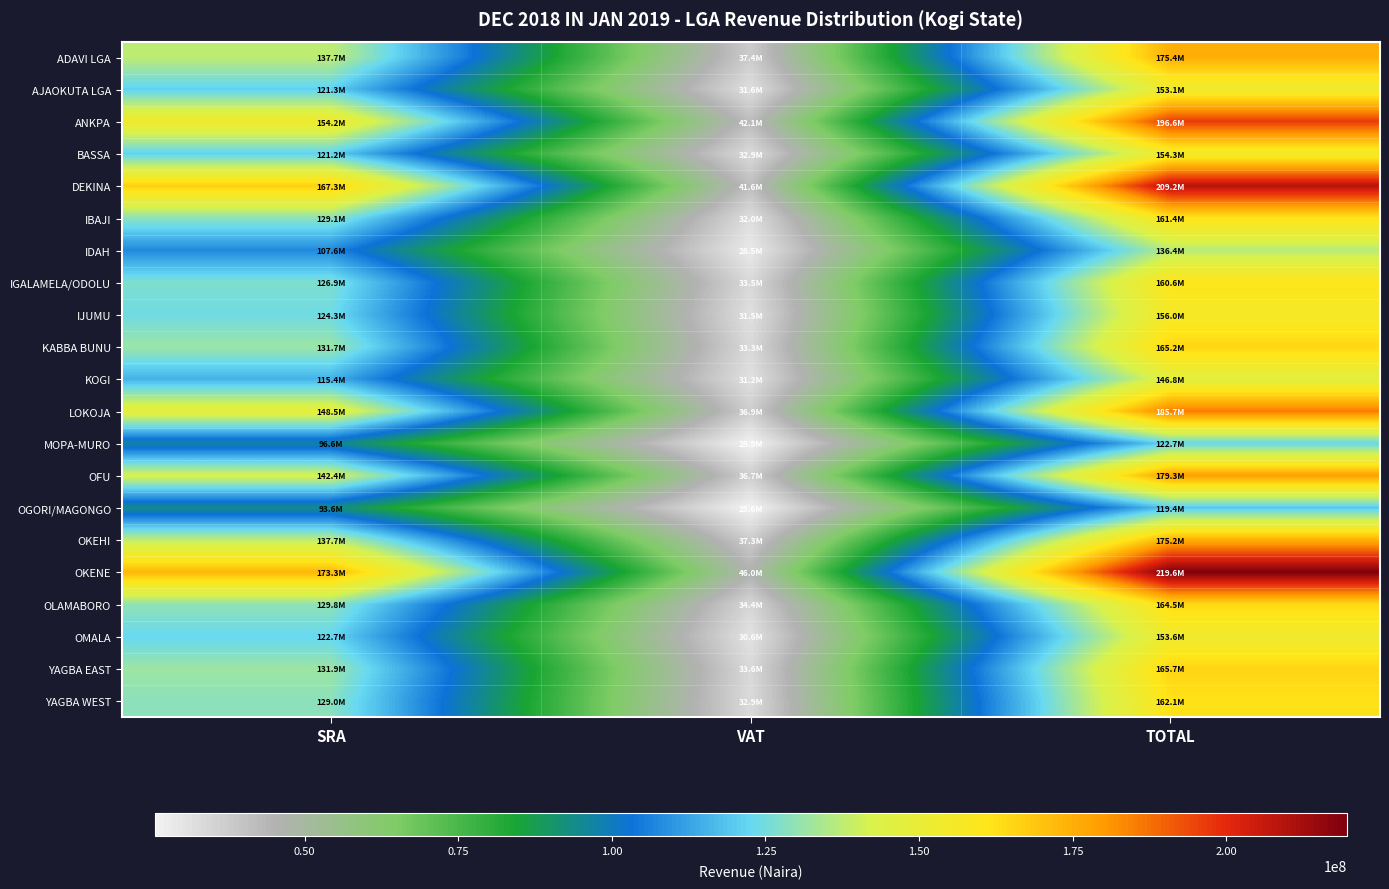

How many categories are shown in the chart?

3